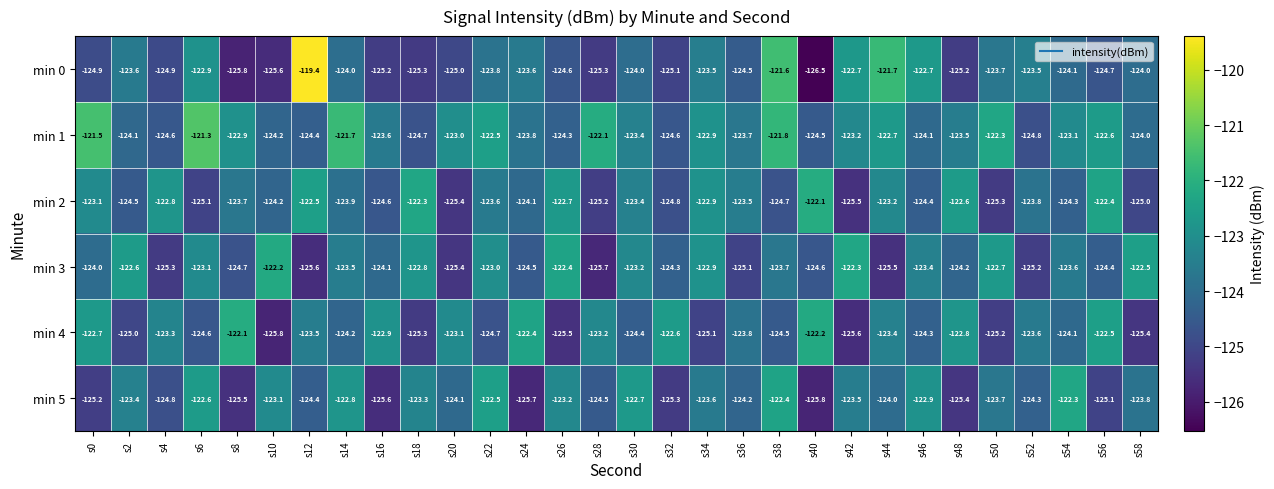

What is the maximum value shown in the chart?

-119.4